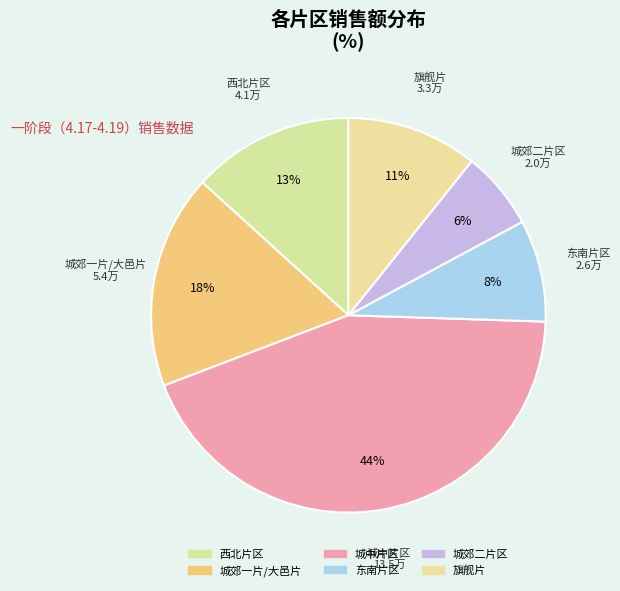

To the nearest percent, what portion does 东南片区 represent?

8%